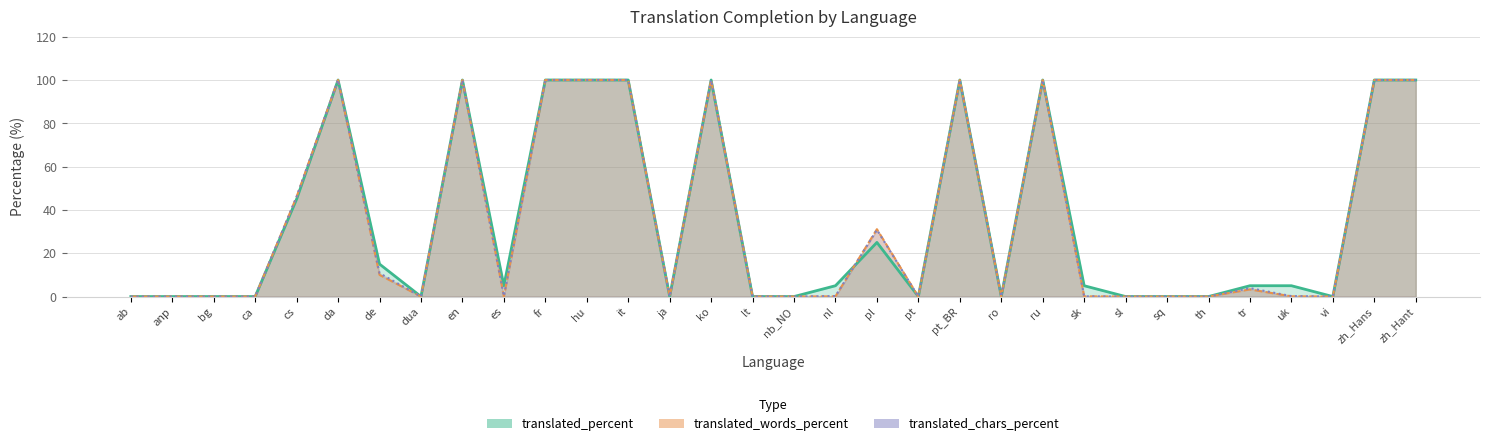

Is the value of translated_words_percent at it greater than the value of translated_chars_percent at ro?

Yes